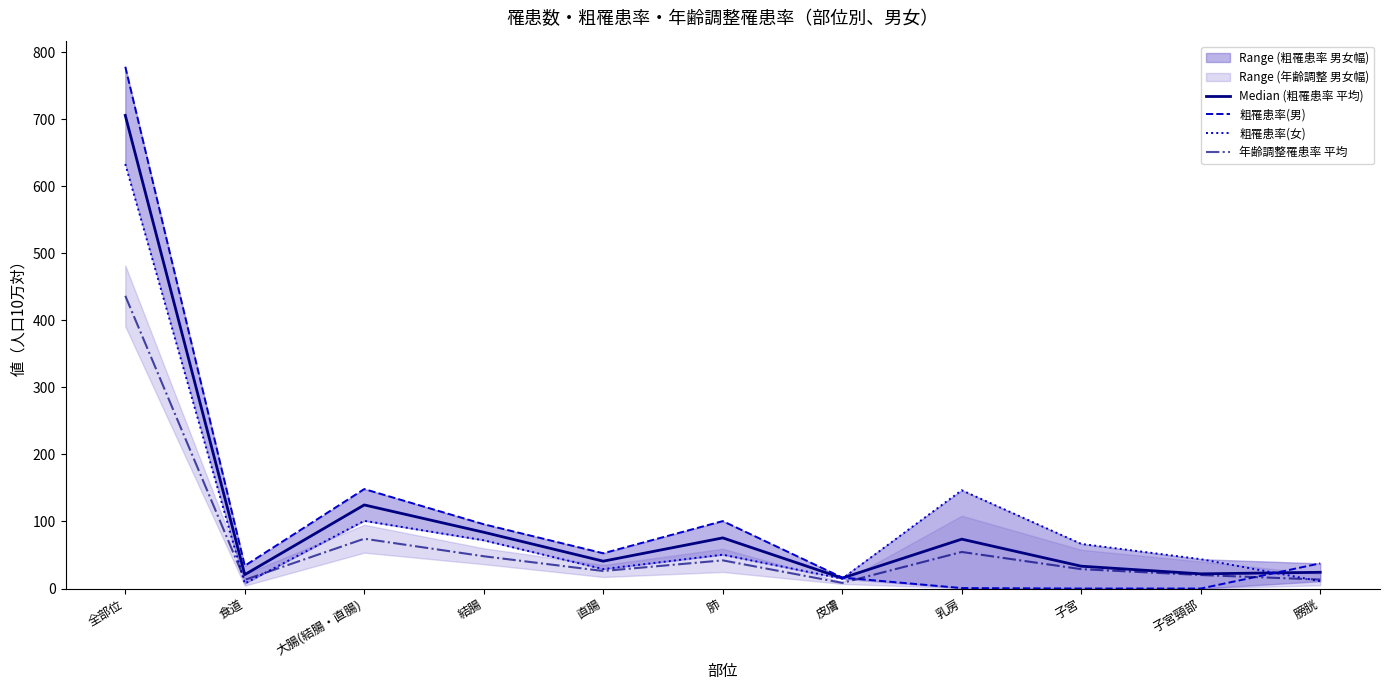

True or false: 粗罹患率(女) has a value of 40.3 at 乳房.

False